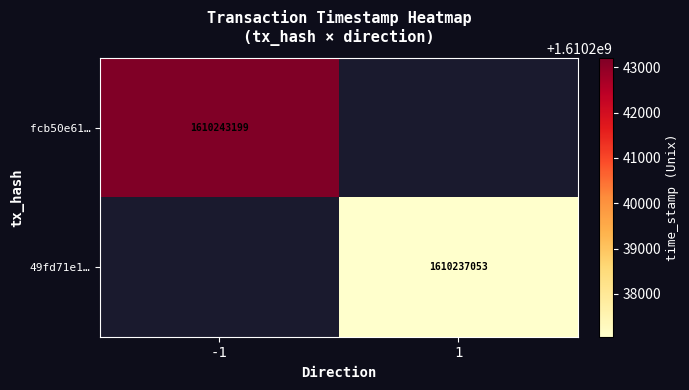

The 49fd71e1… series shows 1610237053 at 1. True or false?

True